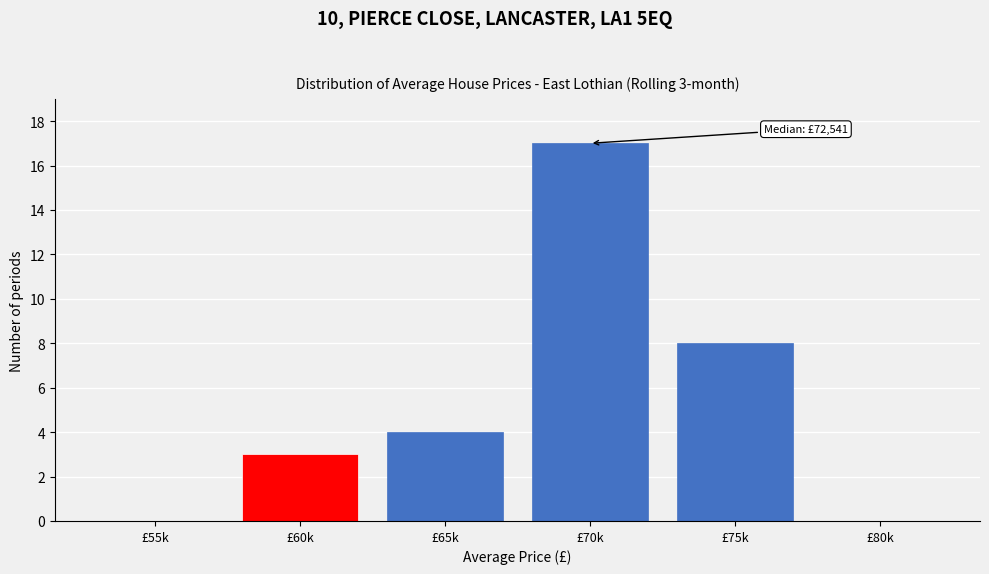

Reading left to right, extract all data points from this chart.

£55k=0	£60k=3	£65k=4	£70k=17	£75k=8	£80k=0